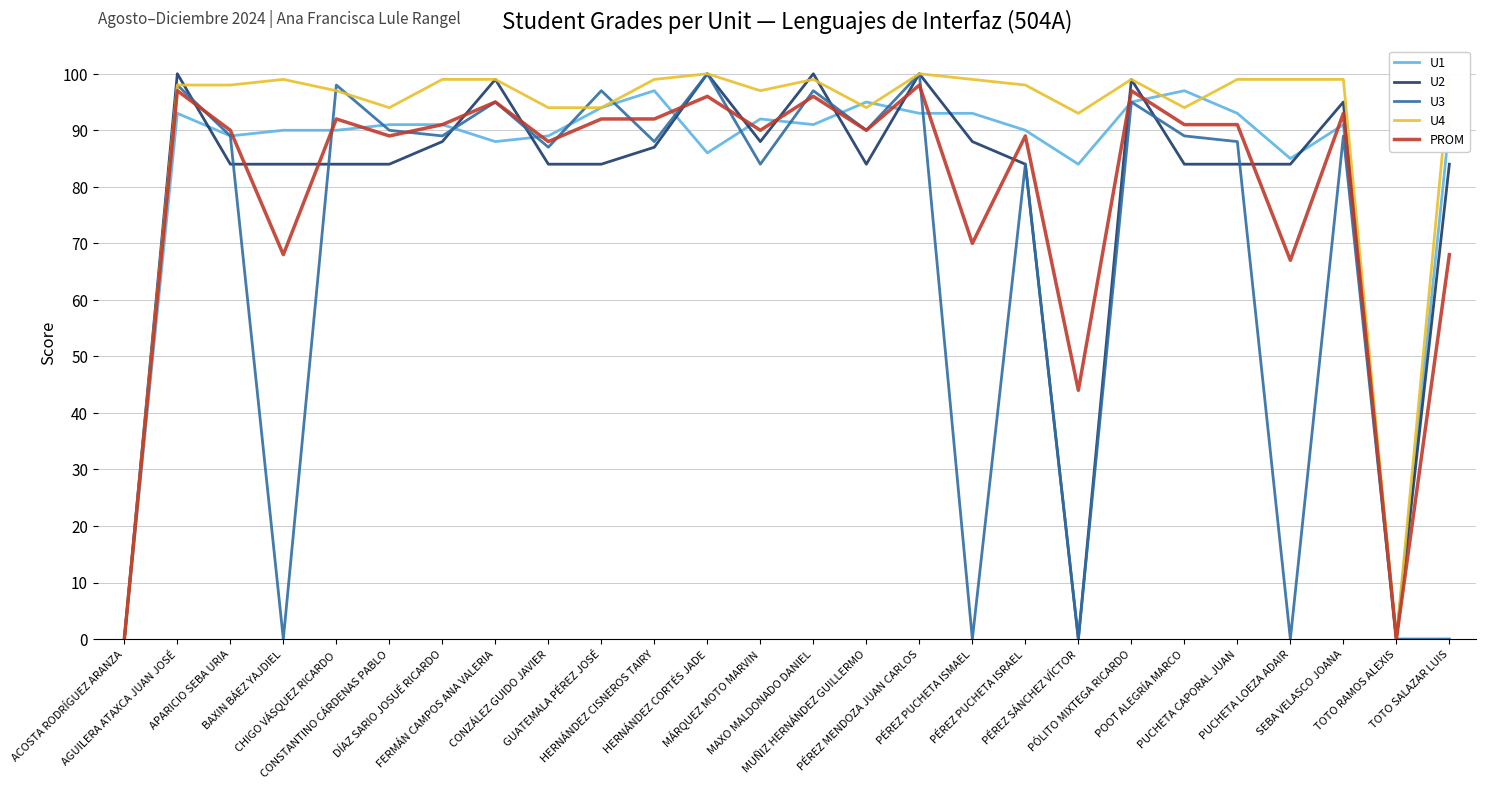

Where does the U2 series first go above 84?

AGUILERA ATAXCA JUAN JOSÉ